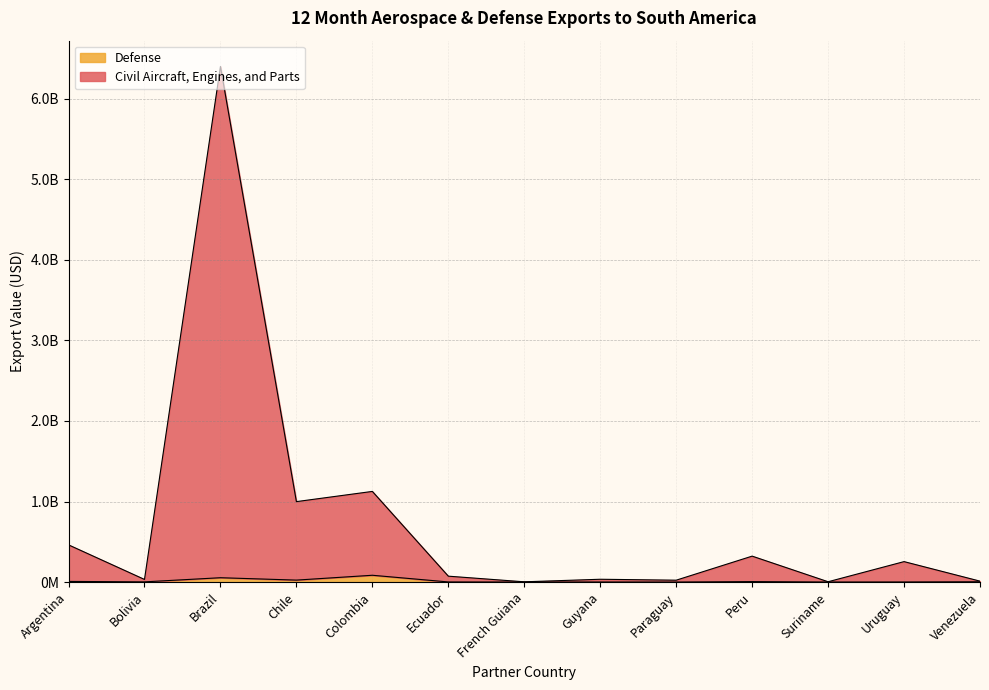

What is the difference between the maximum and minimum values in the Civil Aircraft, Engines, and Parts series?

6399210444